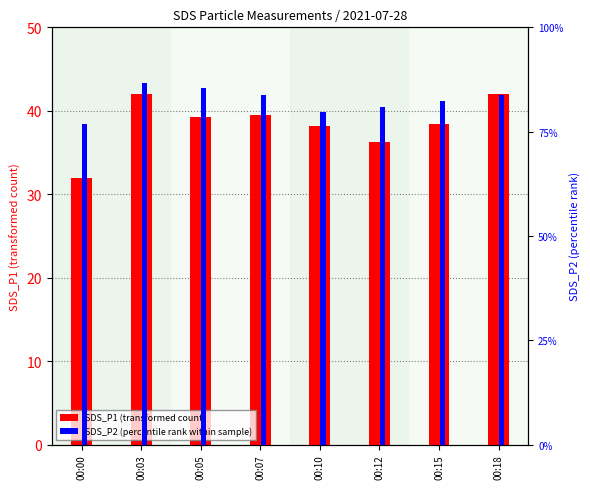

How many distinct data groups are displayed?

2